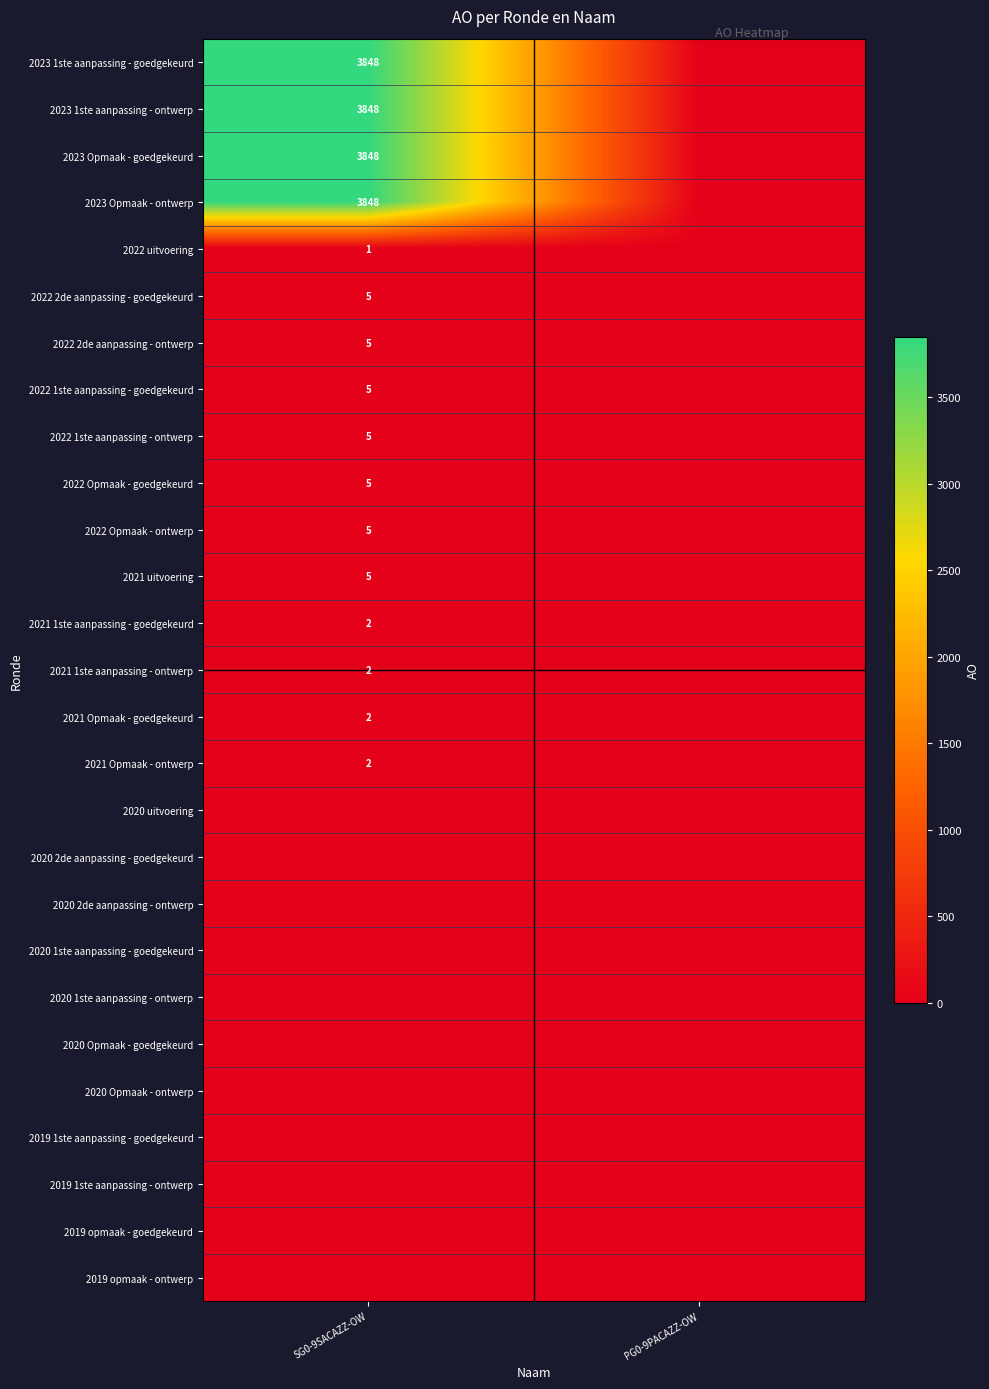

The 2021 1ste aanpassing - ontwerp series shows 3 at SG0-9SACAZZ-OW. True or false?

False